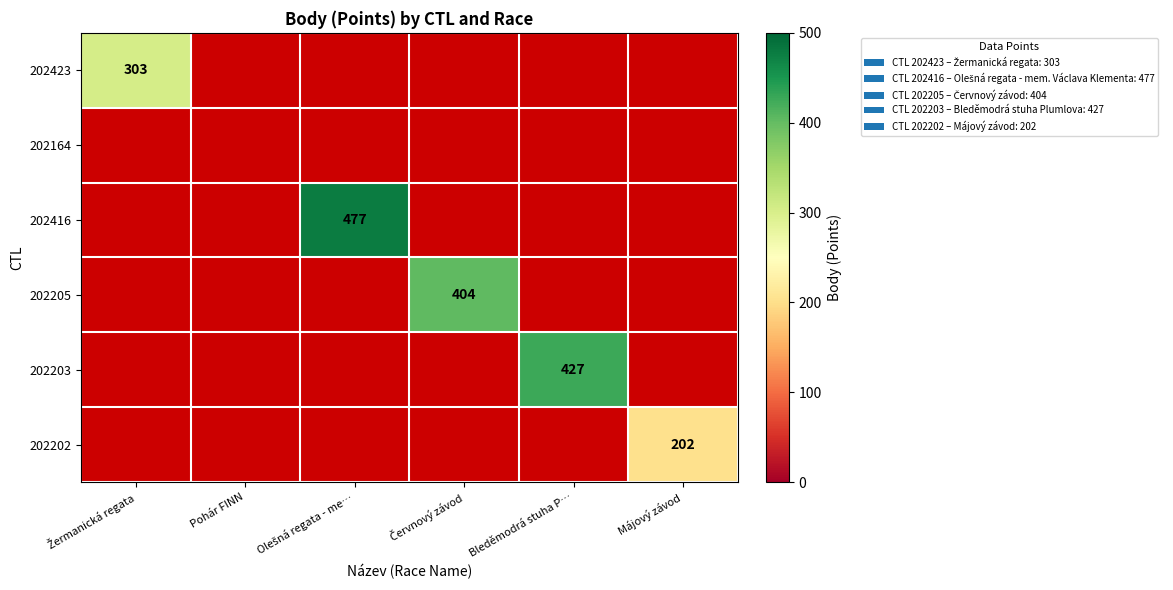

At how many categories does at least one series exceed 249?

4